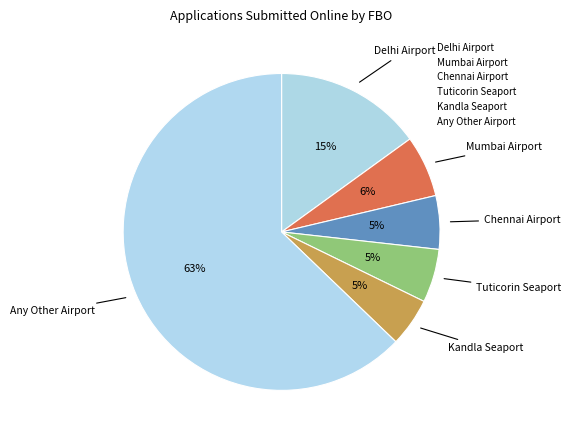

Approximately how many times larger is the value at Chennai Airport compared to Kandla Seaport?

1.1